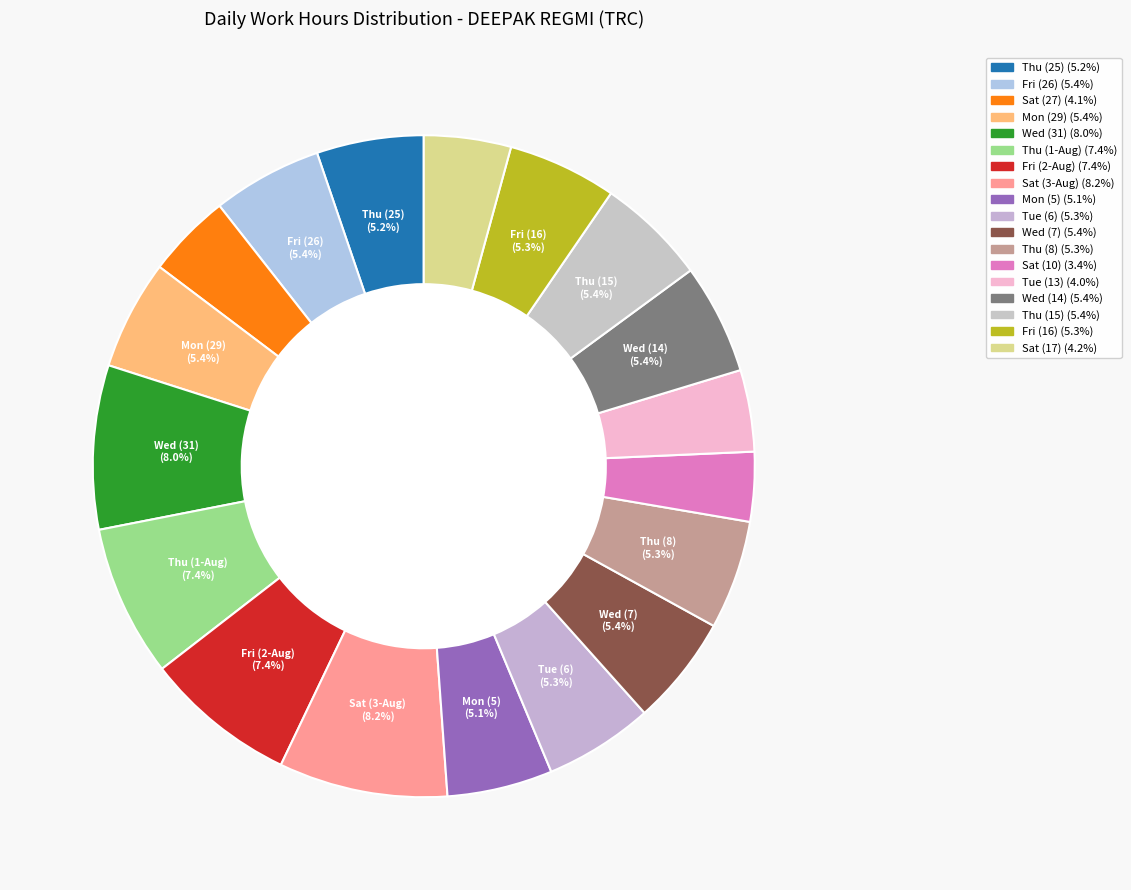

Which category has the smallest portion of the pie?

Sat (10)